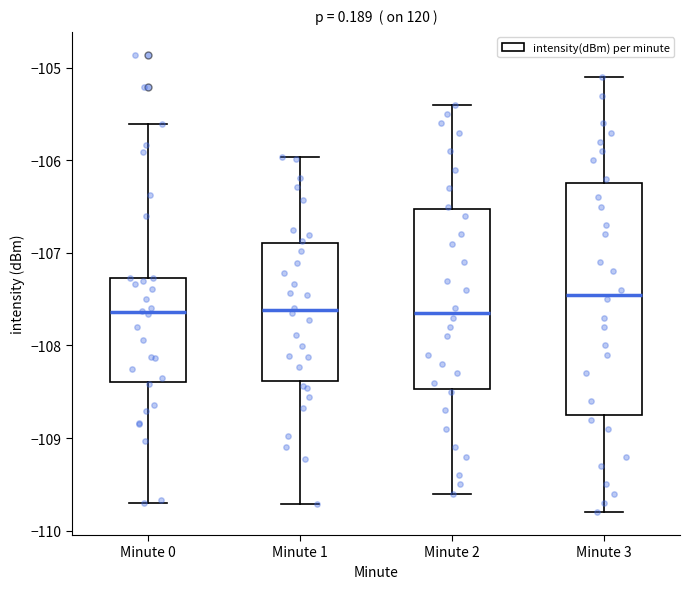

Reading left to right, transcribe this box plot: for each box, give where its median line is, the range the box spans, and where its two whiskers end, as read against the y-axis. The values are not printed on the chart, so give them approximately, as read against the axis.

Minute 0: median -107.6, box -108.4 to -107.3, whiskers -109.7 to -105.6
Minute 1: median -107.6, box -108.4 to -106.9, whiskers -109.7 to -106.0
Minute 2: median -107.6, box -108.5 to -106.5, whiskers -109.6 to -105.4
Minute 3: median -107.4, box -108.7 to -106.2, whiskers -109.8 to -105.1